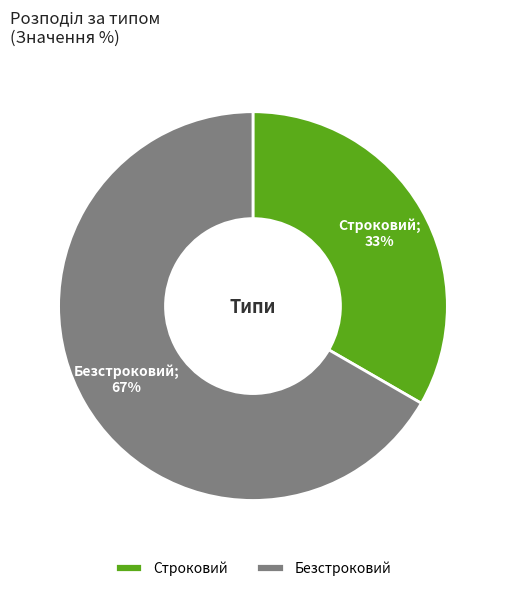

Do Строковий and Безстроковий together represent more than half of the pie?

Yes